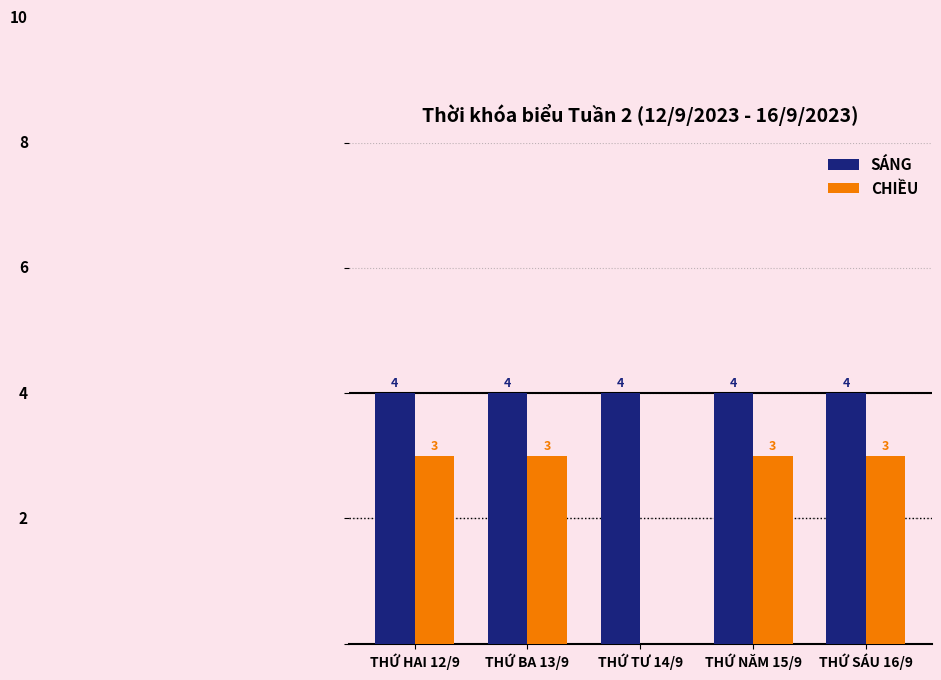

Which series has the largest total across all categories?

SÁNG